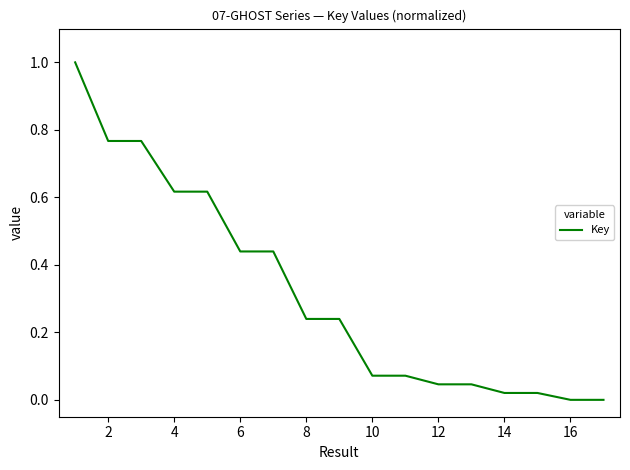

What is the difference between the maximum and minimum values?

1.0